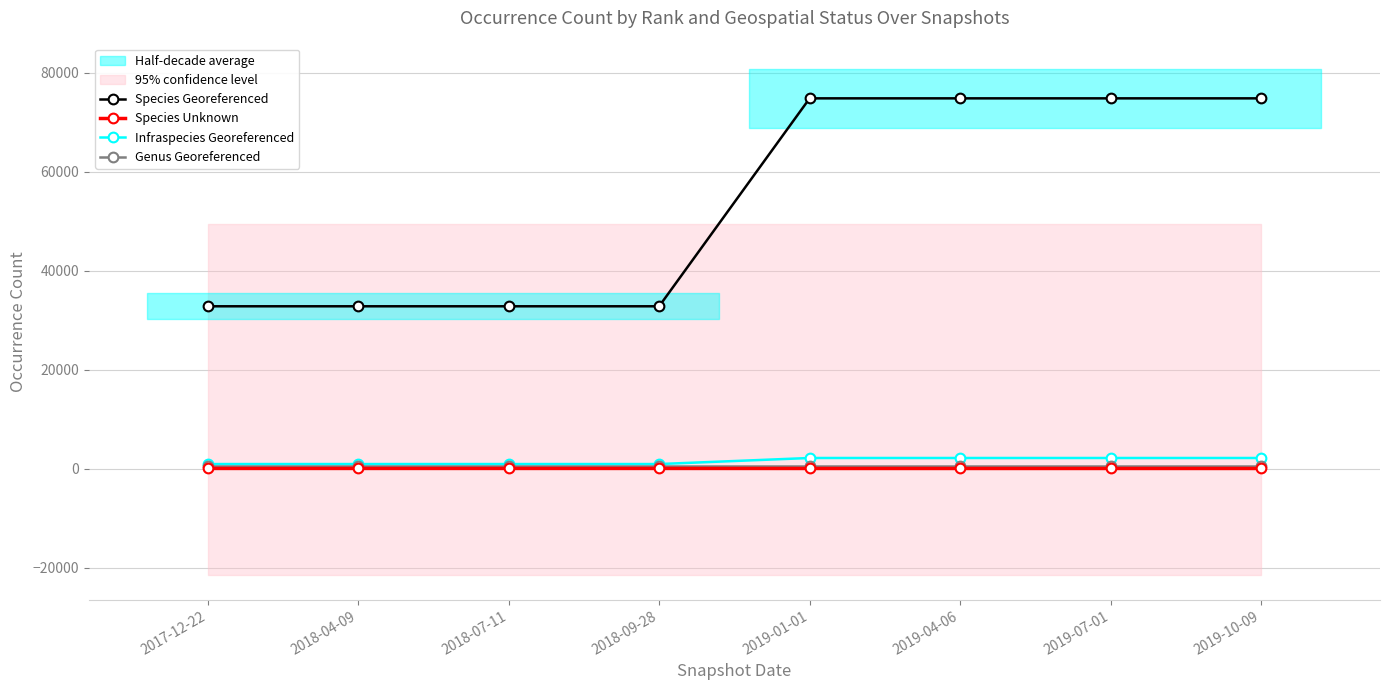

What is the spread (max minus min) of values at 2017-12-22?

32777